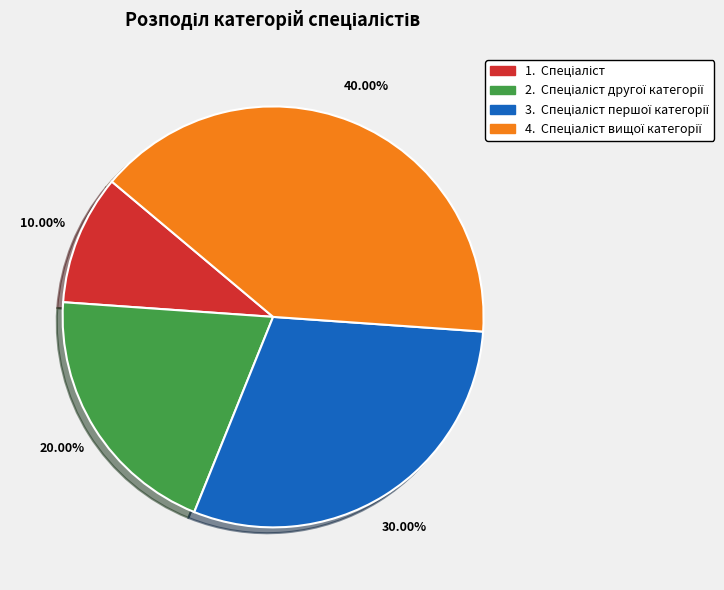

Does any single category account for the majority?

No